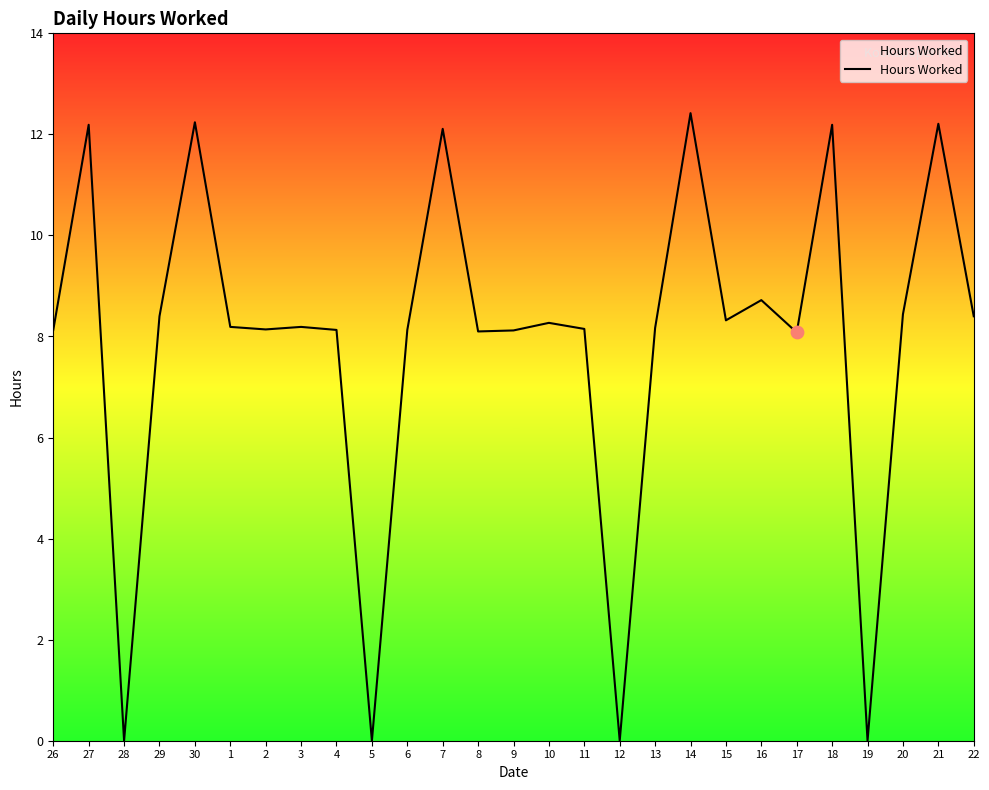

What is the change in value from 7 to 21?

+0.1